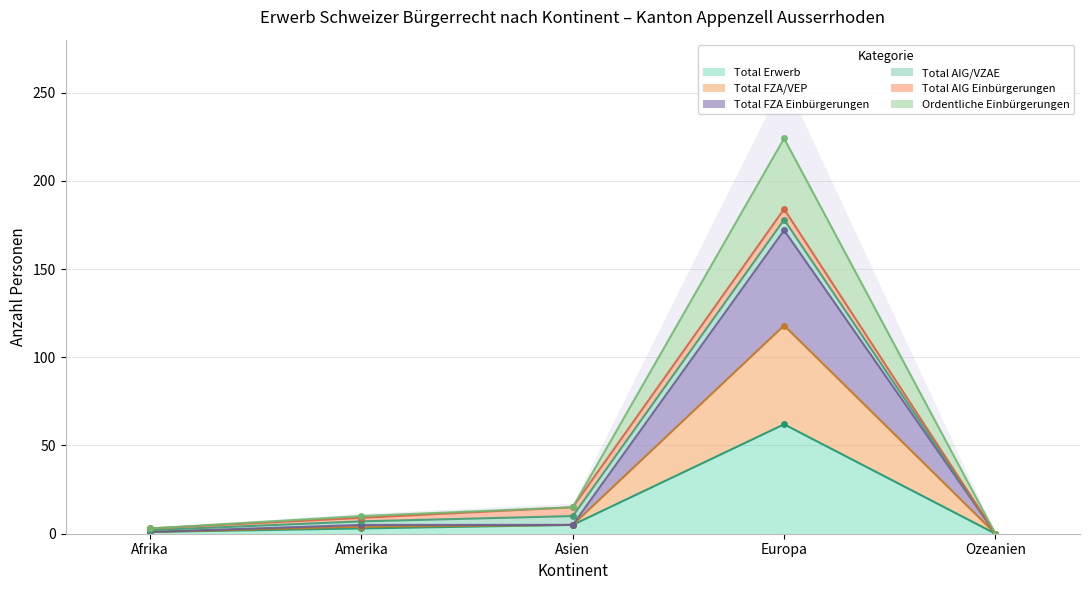

At which label does Total Erwerb reach its minimum?

Ozeanien